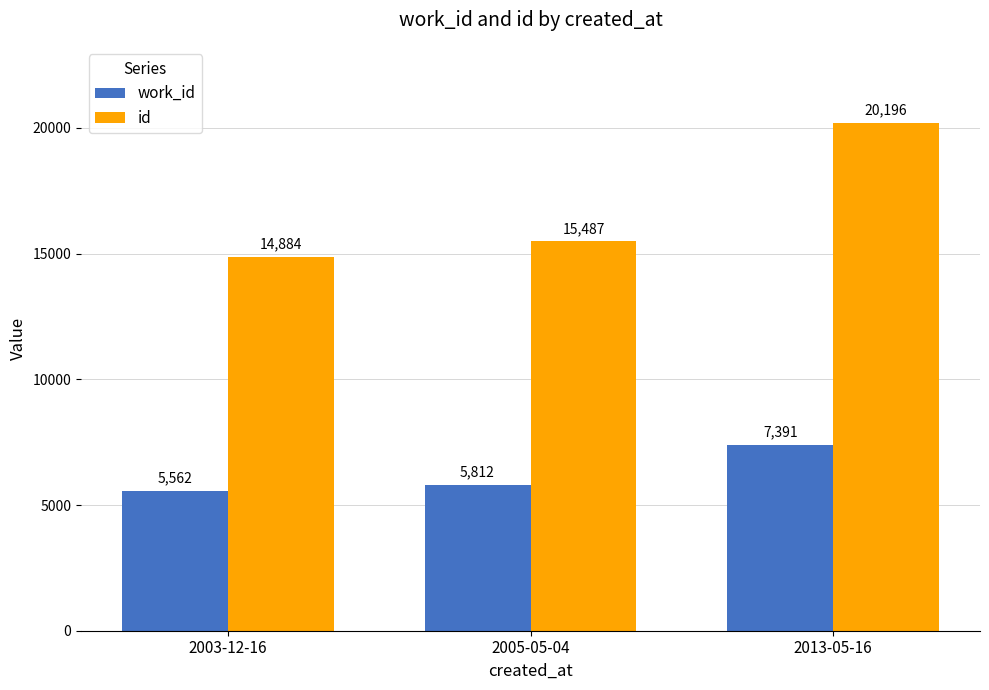

Rank the series by their maximum value, from highest to lowest.

id, work_id